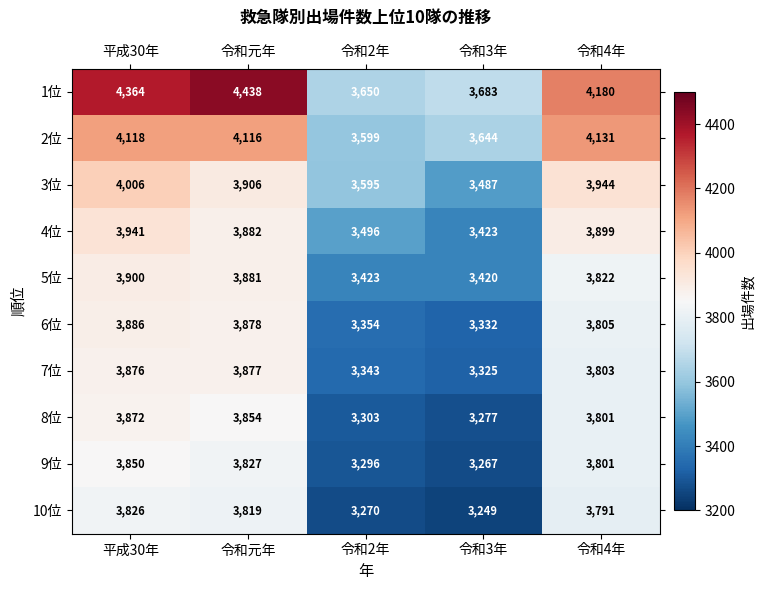

Where does the 4位 series first go above 3882?

平成30年